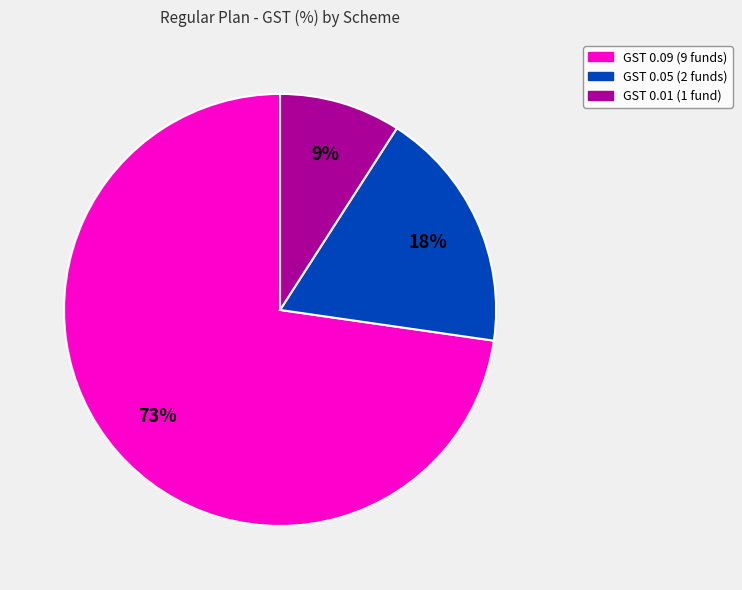

Does any single category account for the majority?

Yes